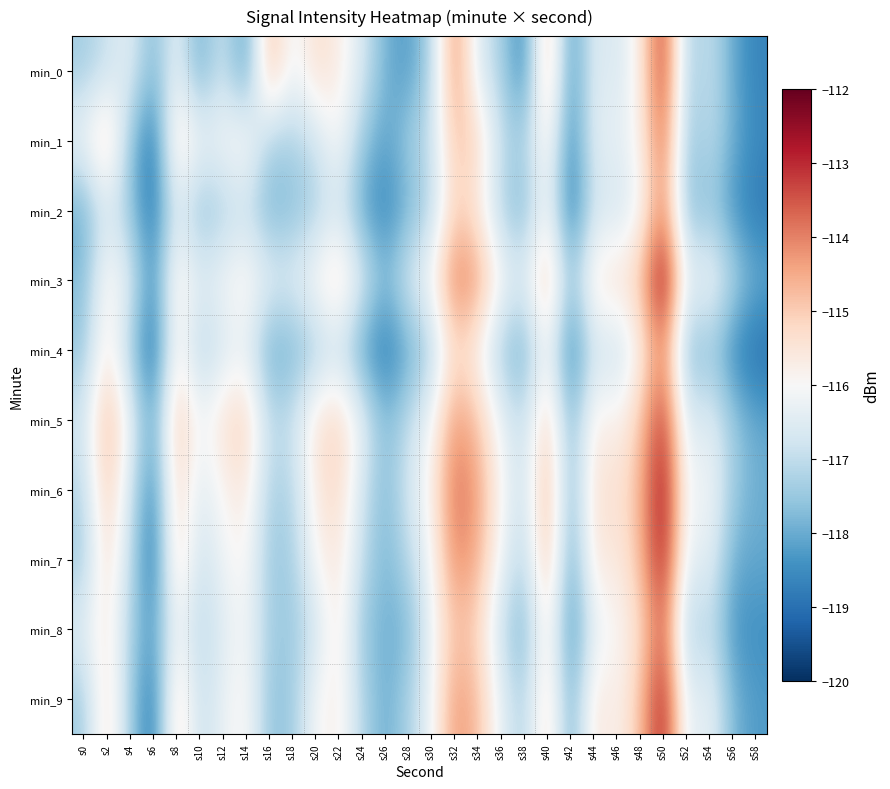

Reading right to left, list all the values displayed in this chart.

min_0: s58=-118.7	s56=-118.1	s54=-116.9	s52=-117.4	s50=-113.0	s48=-115.7	s46=-116.7	s44=-116.4	s42=-118.5	s40=-114.5	s38=-118.7	s36=-117.3	s34=-116.6	s32=-114.0	s30=-117.2	s28=-118.3	s26=-117.9	s24=-116.6	s22=-115.7	s20=-115.3	s18=-116.3	s16=-114.6	s14=-118.4	s12=-116.7	s10=-118.1	s8=-116.3	s6=-117.9	s4=-116.4	s2=-116.9	s0=-117.4
min_1: s58=-118.6	s56=-118.0	s54=-117.0	s52=-117.6	s50=-113.5	s48=-115.9	s46=-116.4	s44=-116.3	s42=-118.7	s40=-115.5	s38=-117.3	s36=-117.0	s34=-115.2	s32=-114.8	s30=-116.9	s28=-117.4	s26=-118.2	s24=-117.4	s22=-115.9	s20=-116.8	s18=-117.3	s16=-117.3	s14=-115.7	s12=-116.1	s10=-116.2	s8=-115.2	s6=-119.0	s4=-117.5	s2=-114.9	s0=-116.1
min_2: s58=-118.9	s56=-118.4	s54=-117.5	s52=-117.8	s50=-113.9	s48=-116.2	s46=-116.8	s44=-116.7	s42=-119.0	s40=-115.9	s38=-117.8	s36=-117.3	s34=-115.7	s32=-115.0	s30=-117.2	s28=-117.9	s26=-118.6	s24=-118.1	s22=-116.6	s20=-117.3	s18=-117.7	s16=-117.9	s14=-116.9	s12=-117.3	s10=-117.7	s8=-116.5	s6=-118.9	s4=-117.6	s2=-116.6	s0=-118.0
min_3: s58=-118.0	s56=-117.2	s54=-116.0	s52=-116.4	s50=-112.1	s48=-114.9	s46=-115.4	s44=-115.4	s42=-117.6	s40=-114.7	s38=-116.5	s36=-116.0	s34=-114.3	s32=-113.8	s30=-115.9	s28=-116.6	s26=-117.8	s24=-116.4	s22=-115.2	s20=-115.8	s18=-116.5	s16=-116.4	s14=-115.7	s12=-116.1	s10=-116.5	s8=-115.5	s6=-118.5	s4=-116.5	s2=-115.7	s0=-117.7
min_4: s58=-119.1	s56=-118.6	s54=-117.5	s52=-117.9	s50=-113.9	s48=-115.9	s46=-117.0	s44=-116.7	s42=-118.9	s40=-115.9	s38=-118.0	s36=-117.5	s34=-116.0	s32=-115.2	s30=-117.3	s28=-118.1	s26=-118.8	s24=-118.2	s22=-116.8	s20=-117.4	s18=-117.9	s16=-118.1	s14=-116.3	s12=-116.7	s10=-117.3	s8=-115.7	s6=-119.1	s4=-117.4	s2=-115.5	s0=-117.5
min_5: s58=-118.1	s56=-117.5	s54=-116.4	s52=-116.7	s50=-112.9	s48=-115.0	s46=-115.9	s44=-115.6	s42=-117.9	s40=-114.9	s38=-117.0	s36=-116.3	s34=-114.9	s32=-114.2	s30=-116.1	s28=-117.0	s26=-117.8	s24=-116.2	s22=-115.1	s20=-115.4	s18=-116.9	s16=-117.0	s14=-115.0	s12=-115.4	s10=-116.2	s8=-114.7	s6=-118.2	s4=-116.2	s2=-114.6	s0=-116.7
min_6: s58=-118.0	s56=-117.5	s54=-116.0	s52=-116.3	s50=-112.4	s48=-114.7	s46=-115.5	s44=-115.3	s42=-117.9	s40=-114.5	s38=-116.9	s36=-116.0	s34=-114.4	s32=-113.7	s30=-115.8	s28=-116.7	s26=-117.8	s24=-116.7	s22=-115.2	s20=-115.6	s18=-117.2	s16=-117.3	s14=-115.5	s12=-115.9	s10=-116.6	s8=-115.1	s6=-118.7	s4=-116.7	s2=-114.9	s0=-117.1
min_7: s58=-118.1	s56=-118.0	s54=-116.3	s52=-116.5	s50=-112.6	s48=-114.8	s46=-115.7	s44=-115.4	s42=-118.2	s40=-114.6	s38=-117.2	s36=-116.2	s34=-114.6	s32=-114.0	s30=-116.1	s28=-117.1	s26=-117.9	s24=-116.9	s22=-115.5	s20=-115.9	s18=-117.4	s16=-117.5	s14=-115.8	s12=-116.2	s10=-116.9	s8=-115.1	s6=-119.0	s4=-117.0	s2=-115.2	s0=-117.4
min_8: s58=-118.5	s56=-118.4	s54=-116.9	s52=-117.5	s50=-113.4	s48=-115.4	s46=-116.0	s44=-116.3	s42=-118.6	s40=-115.4	s38=-117.9	s36=-117.0	s34=-115.2	s32=-114.8	s30=-116.2	s28=-117.9	s26=-117.9	s24=-117.5	s22=-115.5	s20=-116.8	s18=-117.5	s16=-117.4	s14=-116.0	s12=-116.5	s10=-117.2	s8=-116.0	s6=-118.3	s4=-117.3	s2=-115.5	s0=-116.4
min_9: s58=-118.3	s56=-117.9	s54=-116.2	s52=-116.6	s50=-112.6	s48=-114.9	s46=-115.9	s44=-115.4	s42=-118.1	s40=-115.1	s38=-117.3	s36=-116.4	s34=-114.8	s32=-114.2	s30=-116.2	s28=-117.3	s26=-118.0	s24=-117.1	s22=-115.7	s20=-116.0	s18=-117.5	s16=-117.6	s14=-115.8	s12=-116.3	s10=-117.0	s8=-115.1	s6=-118.9	s4=-117.4	s2=-115.2	s0=-117.4